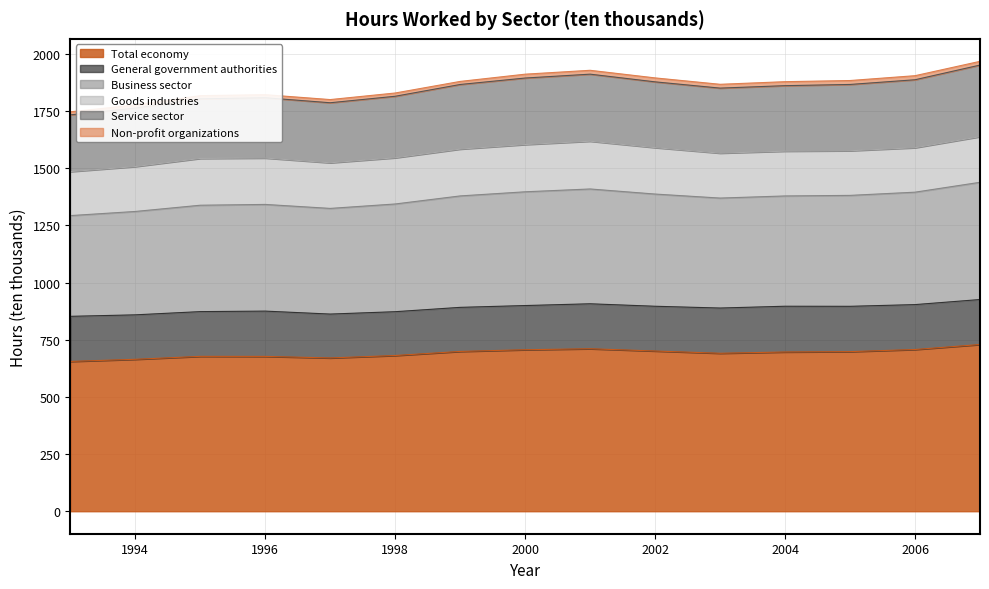

Where is the first local minimum for Total economy?

1997